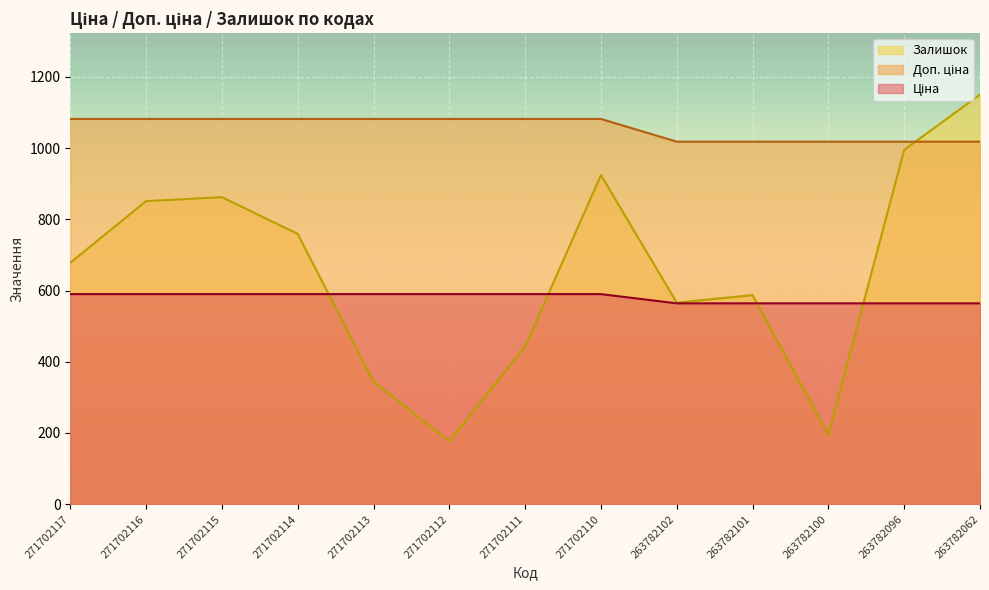

What is the minimum value for Залишок?

177.0